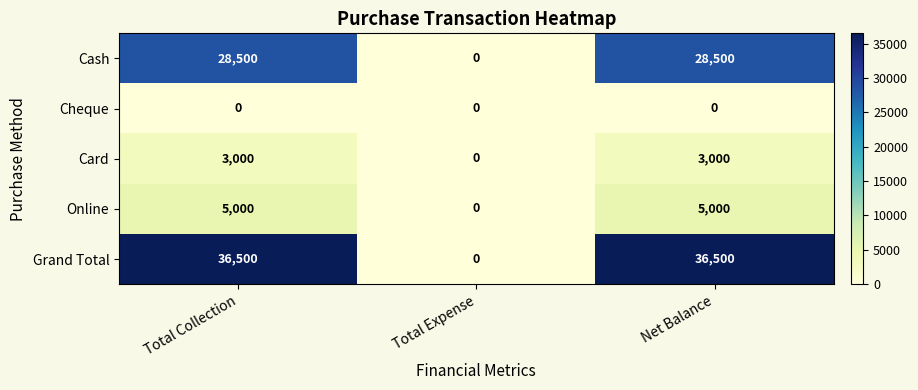

Rank the series by their maximum value, from highest to lowest.

Grand Total, Cash, Online, Card, Cheque